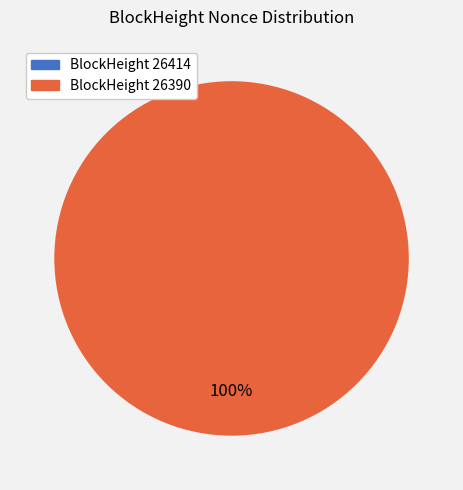

Which category has the smallest portion of the pie?

26414